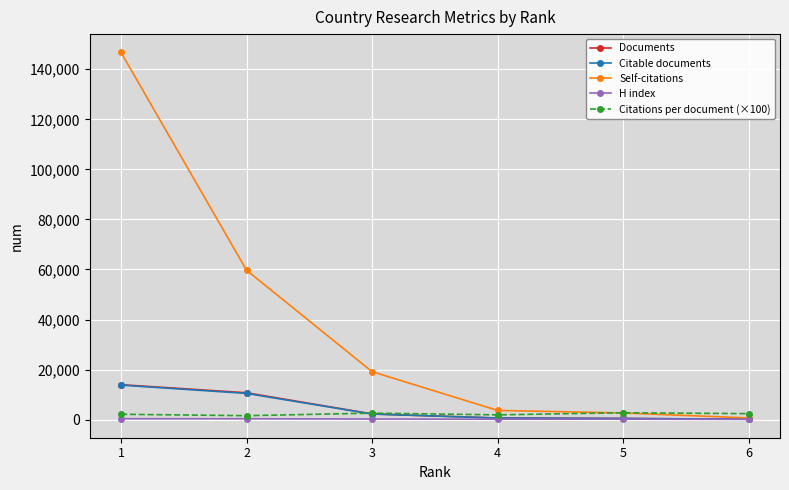

At which category is the sum across all series the highest?

1